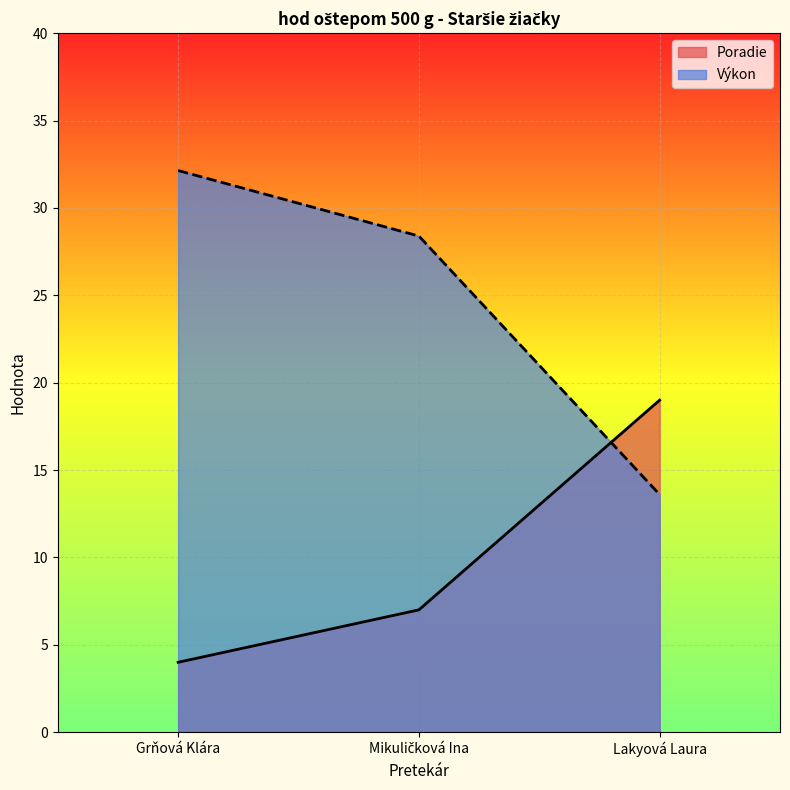

What is the difference between the second highest and minimum values in the Výkon series?

14.8